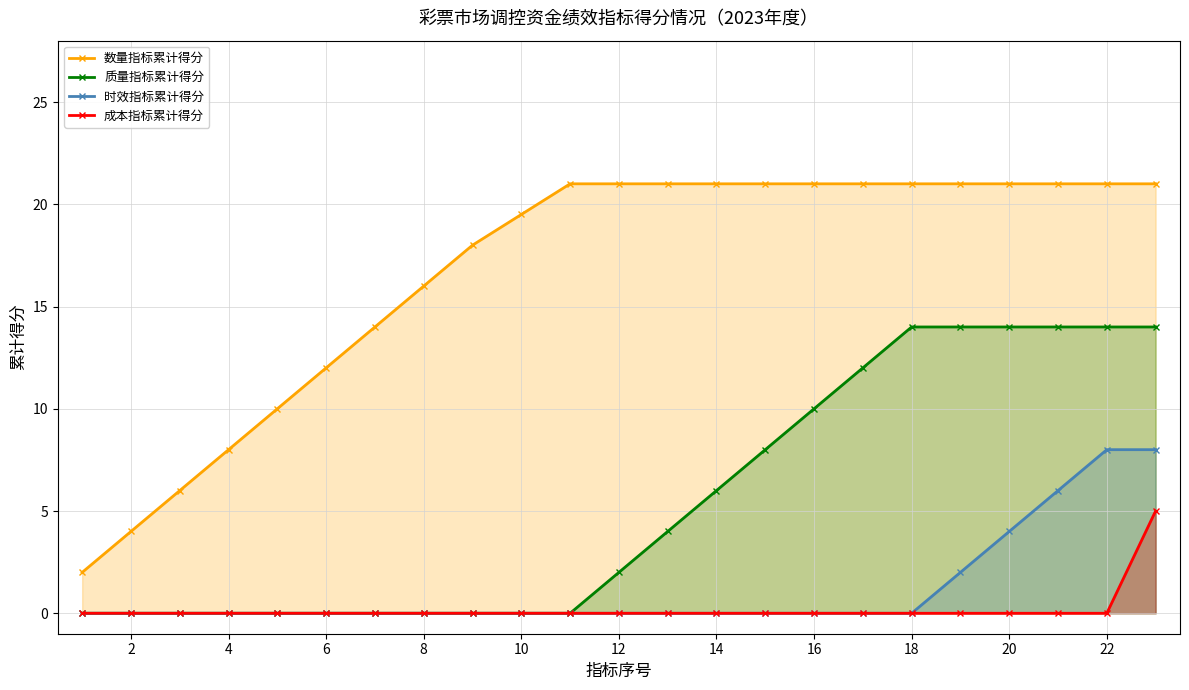

Rank the series by their maximum value, from highest to lowest.

数量指标累计得分, 质量指标累计得分, 时效指标累计得分, 成本指标累计得分